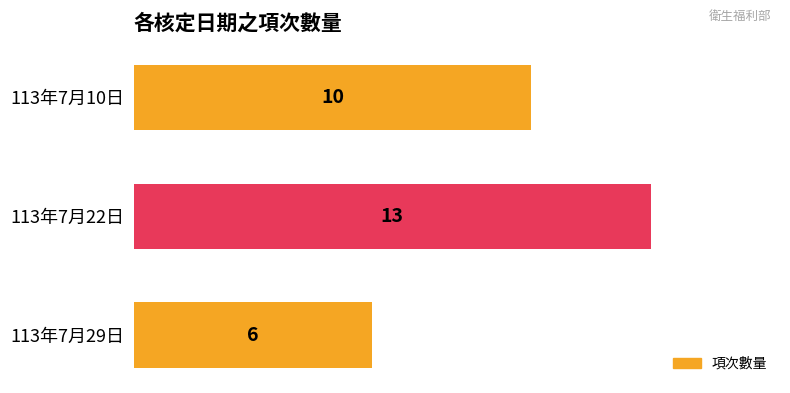

Count the number of categories in the chart.

3